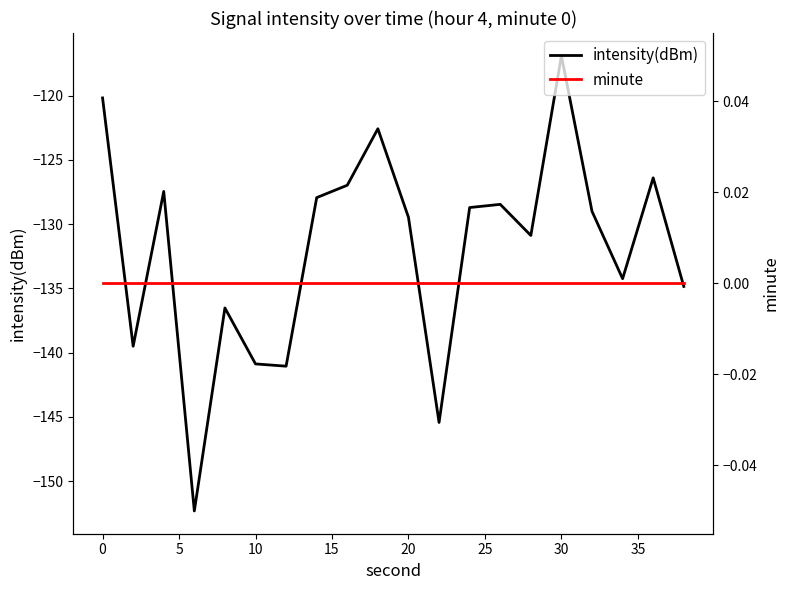

True or false: minute and intensity(dBm) intersect in this chart.

False